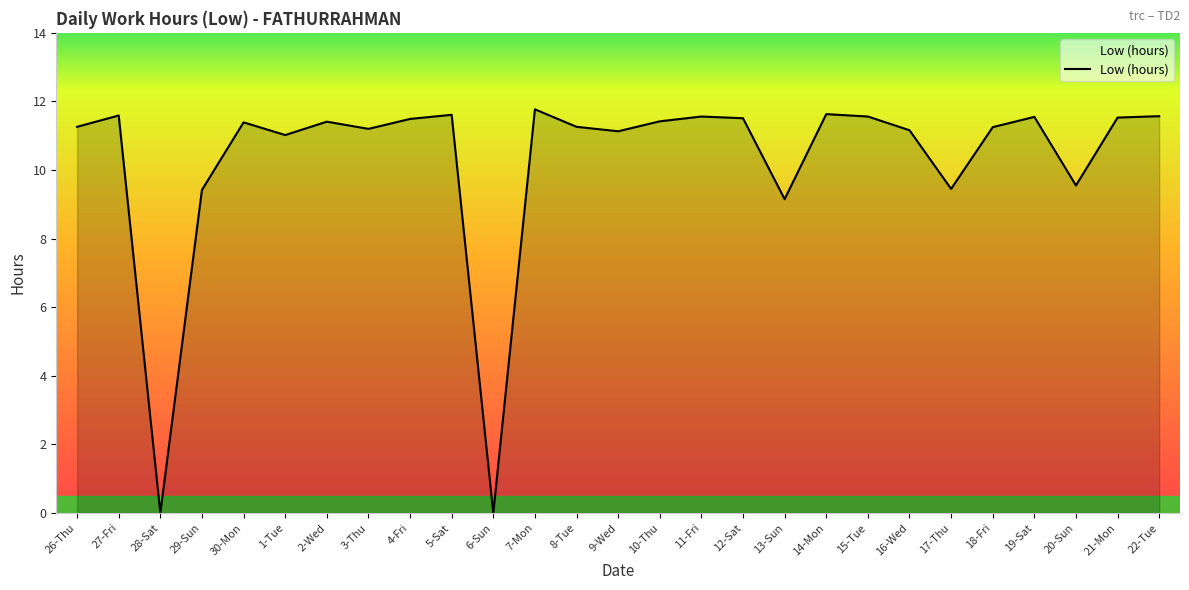

What position from the left is 19-Sat?

24